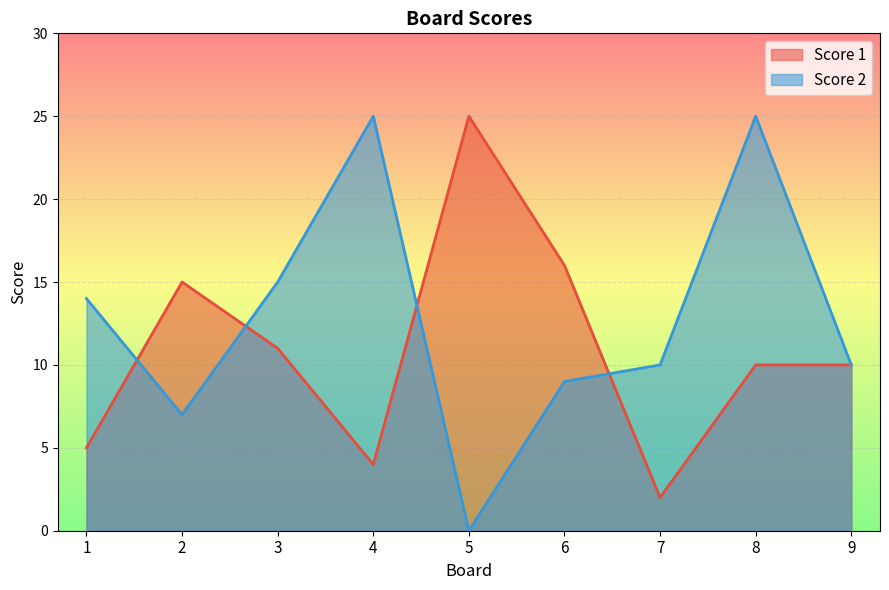

Rank the series by their average value, from highest to lowest.

Score 2, Score 1